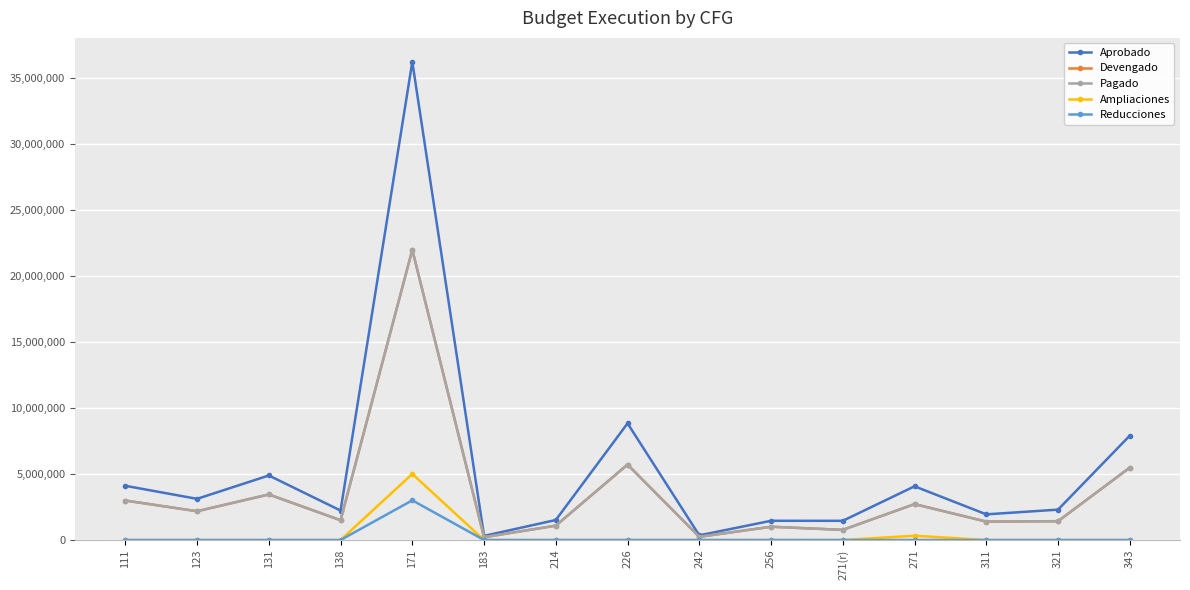

True or false: Reducciones has more than 0 interior local peaks.

True